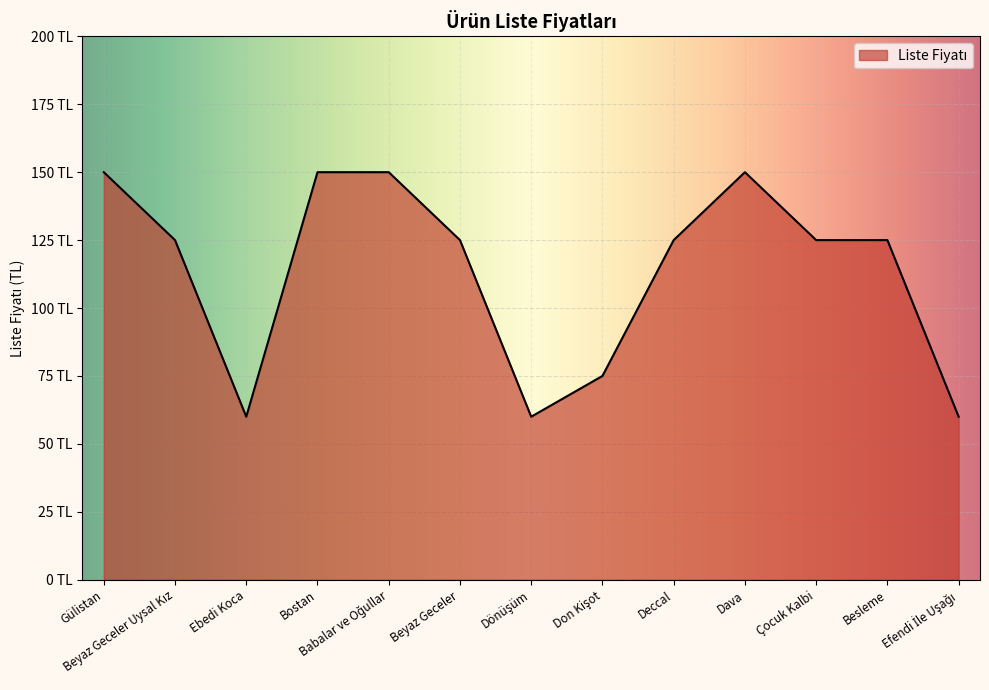

What is the value of the 11th point from the left?

125